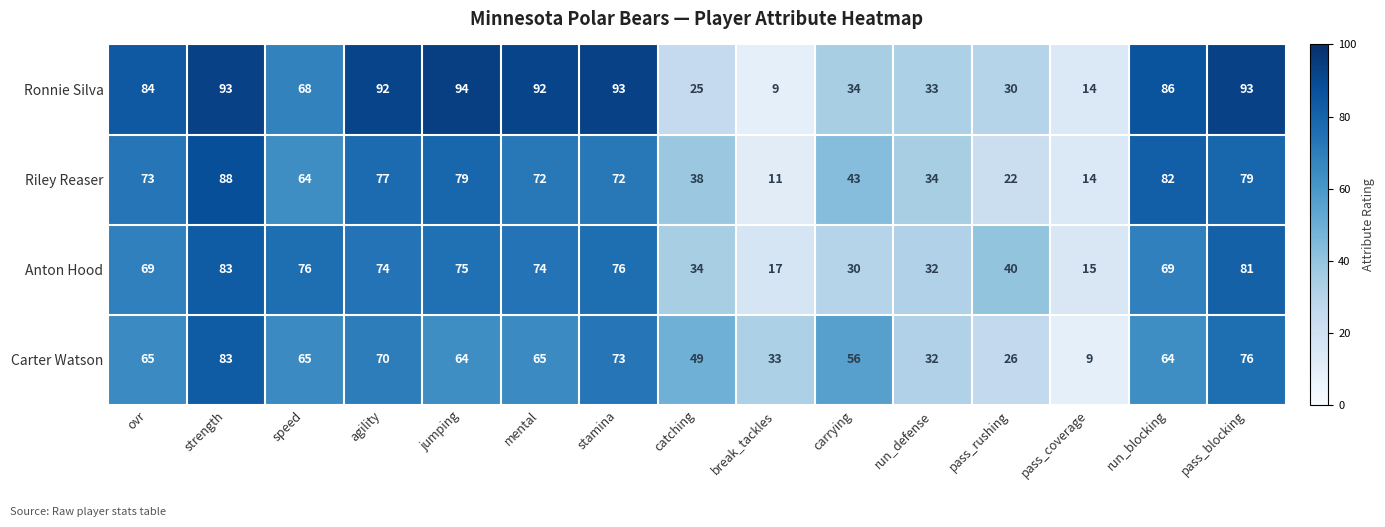

At which label does Anton Hood reach its minimum?

pass_coverage